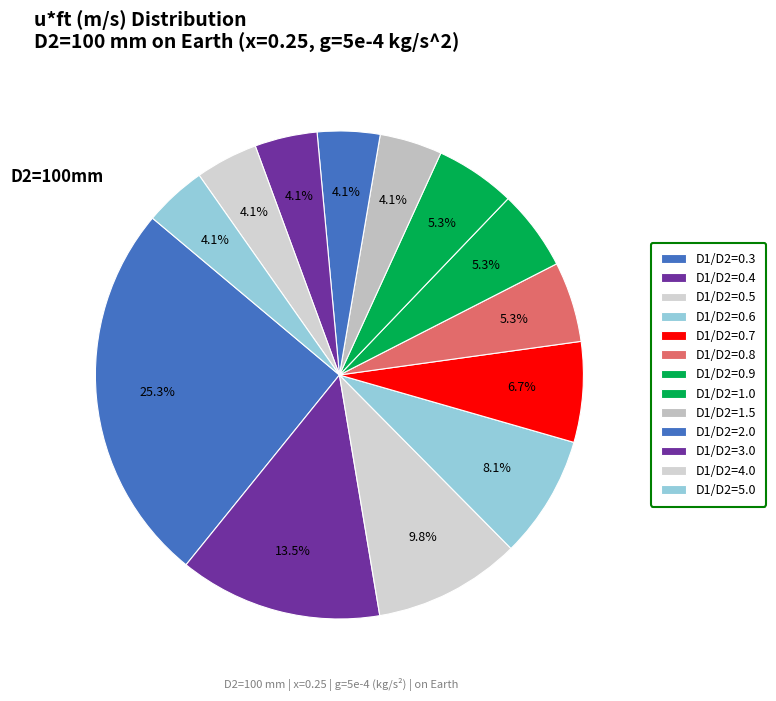

How much of the chart is everything except D1/D2=0.7?

93.3%